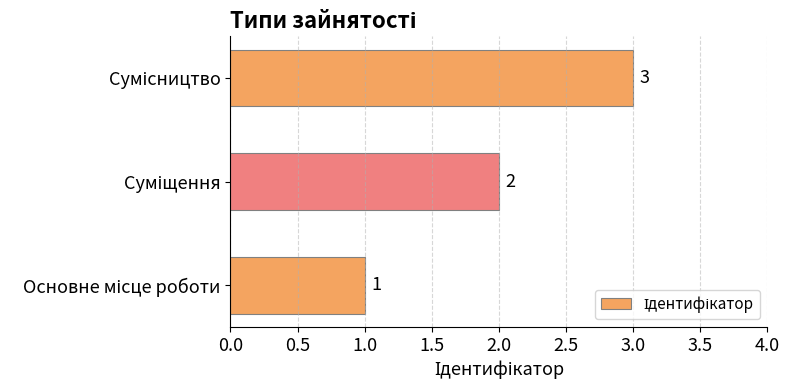

What is the sum of all values?

6